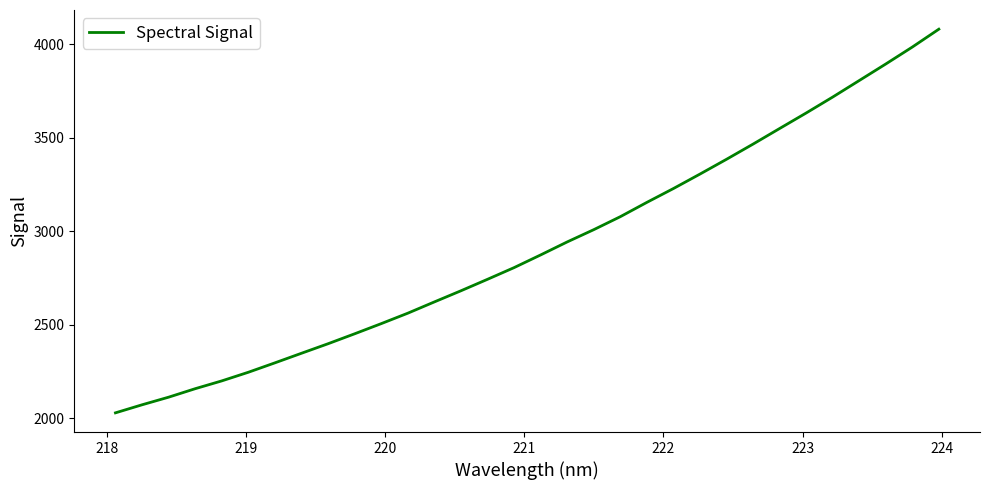

What is the minimum value shown in the chart?

2029.2